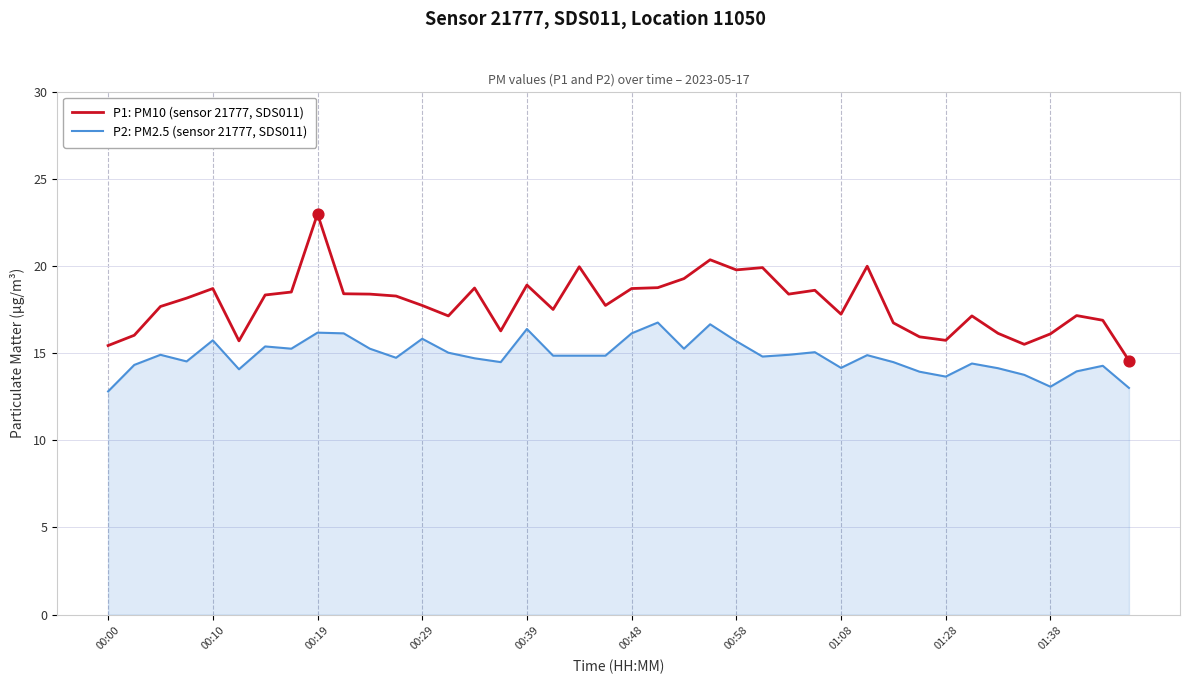

What is the maximum value shown in the chart?

23.0